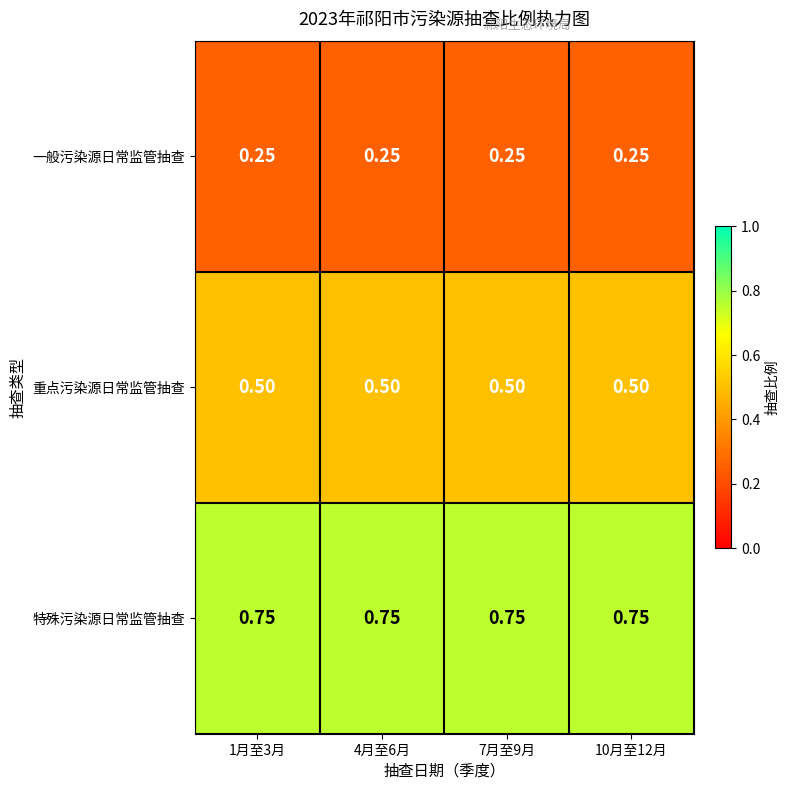

List the series in order of their overall mean, lowest first.

一般污染源日常监管抽查, 重点污染源日常监管抽查, 特殊污染源日常监管抽查